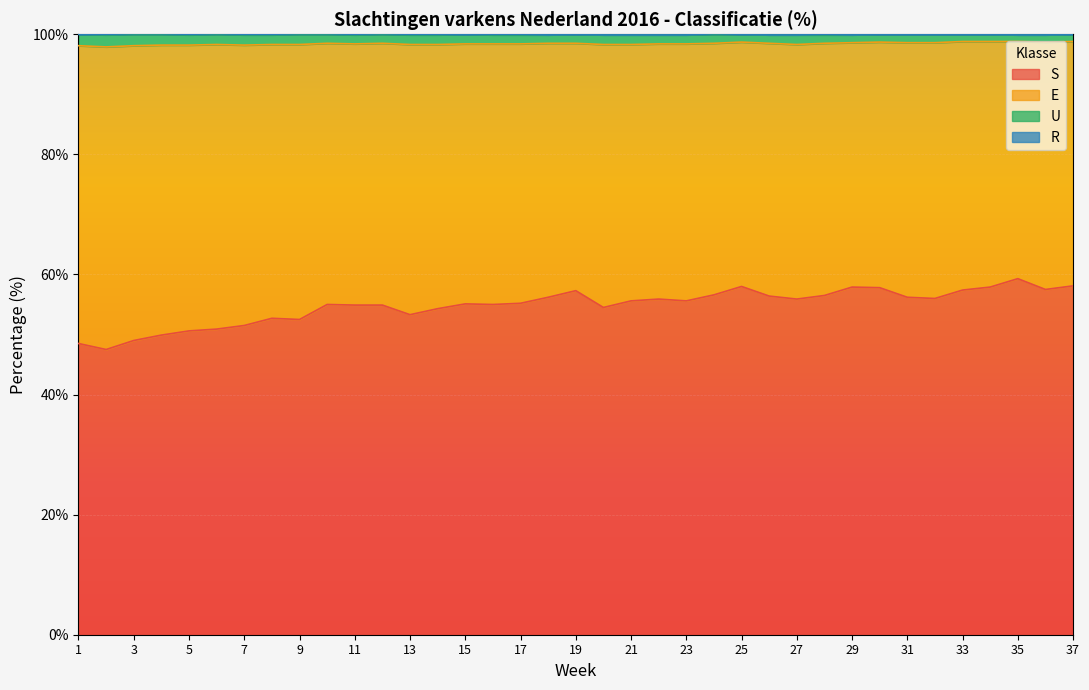

Which series has the largest total across all categories?

S